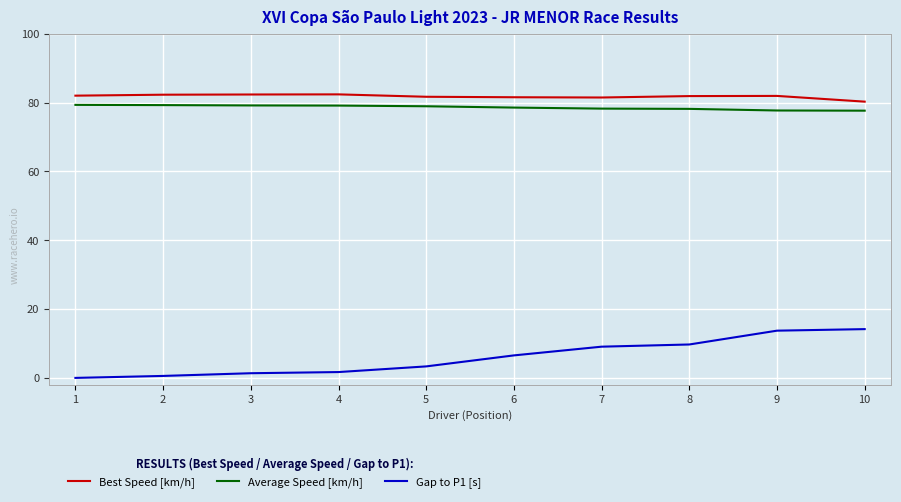

What is the difference between the highest and lowest values at 8?

72.2